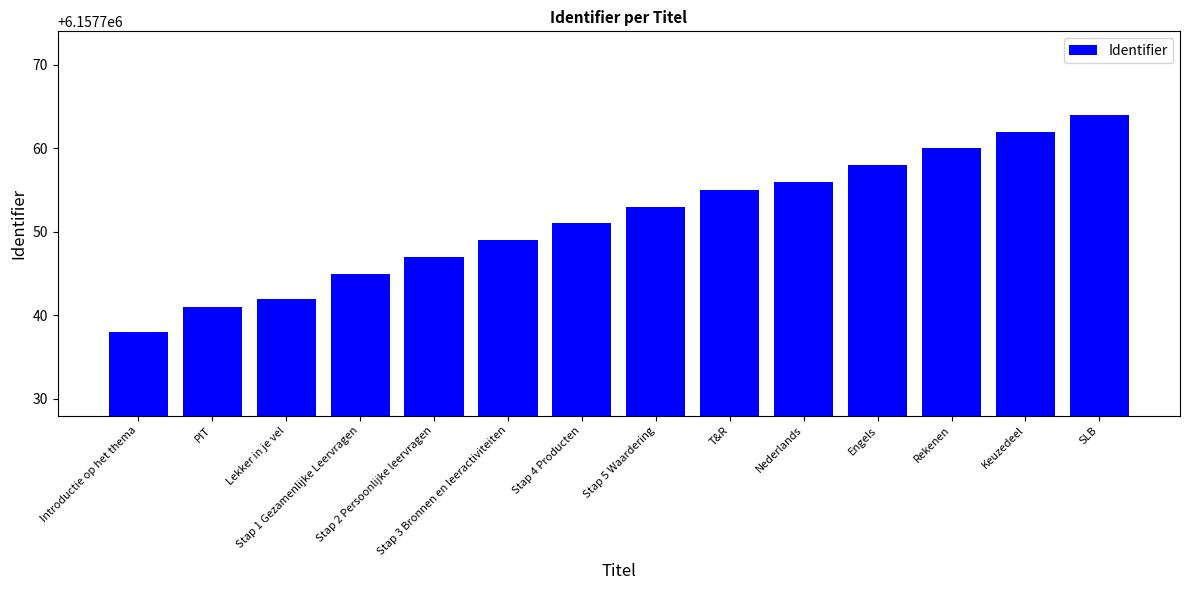

What is the smallest value displayed?

6157738